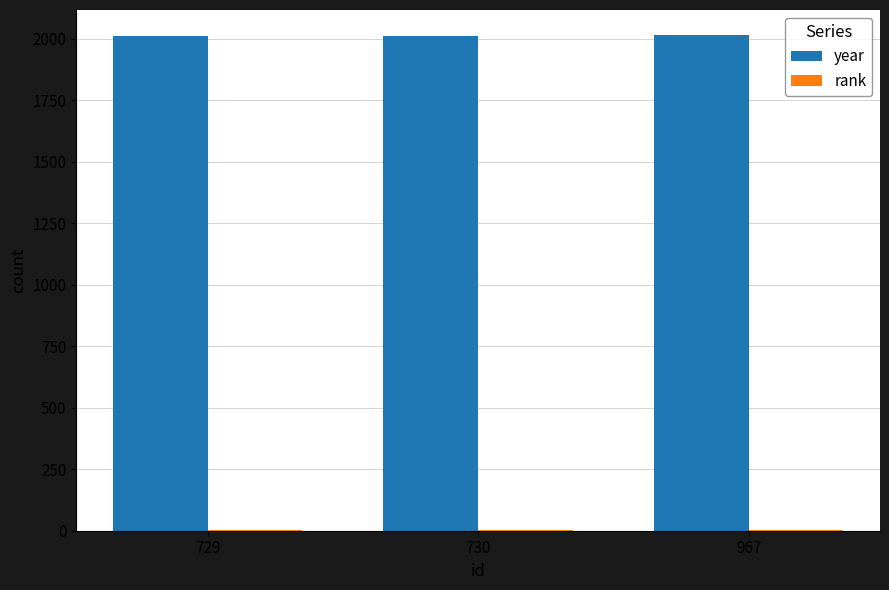

What is the sum of all year values?

6039